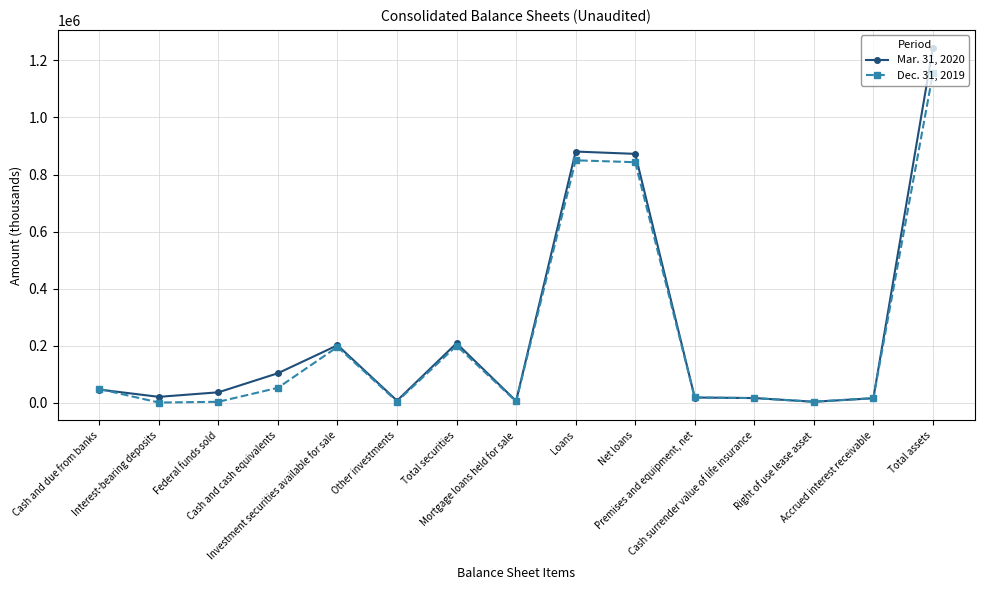

What is the lowest value of the Dec. 31, 2019 series?

720